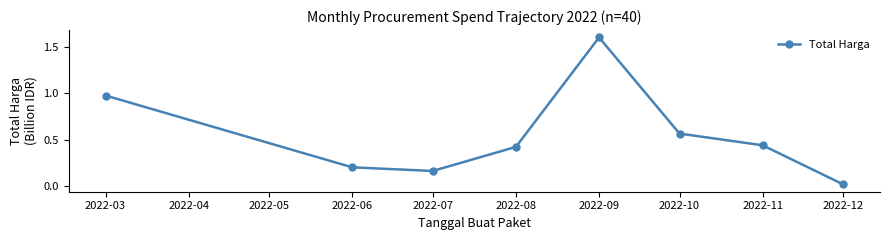

What is the sum of all values?

4.4